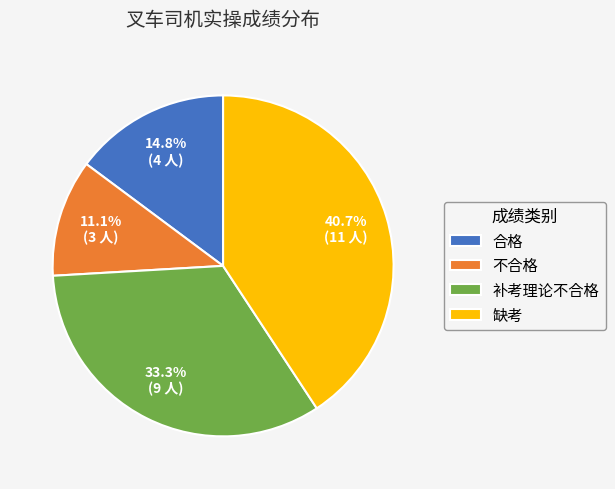

What is the smallest slice in the pie chart?

不合格